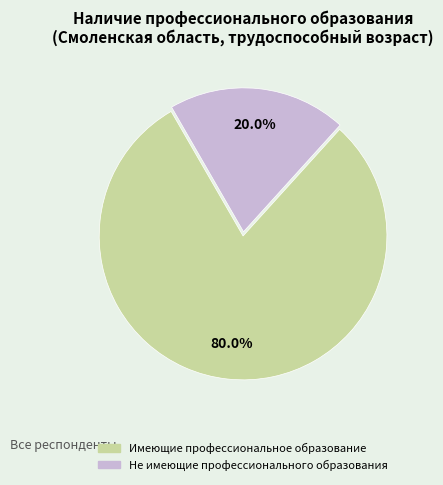

How much of the chart is everything except Не имеющие профессионального образования?

80.0%